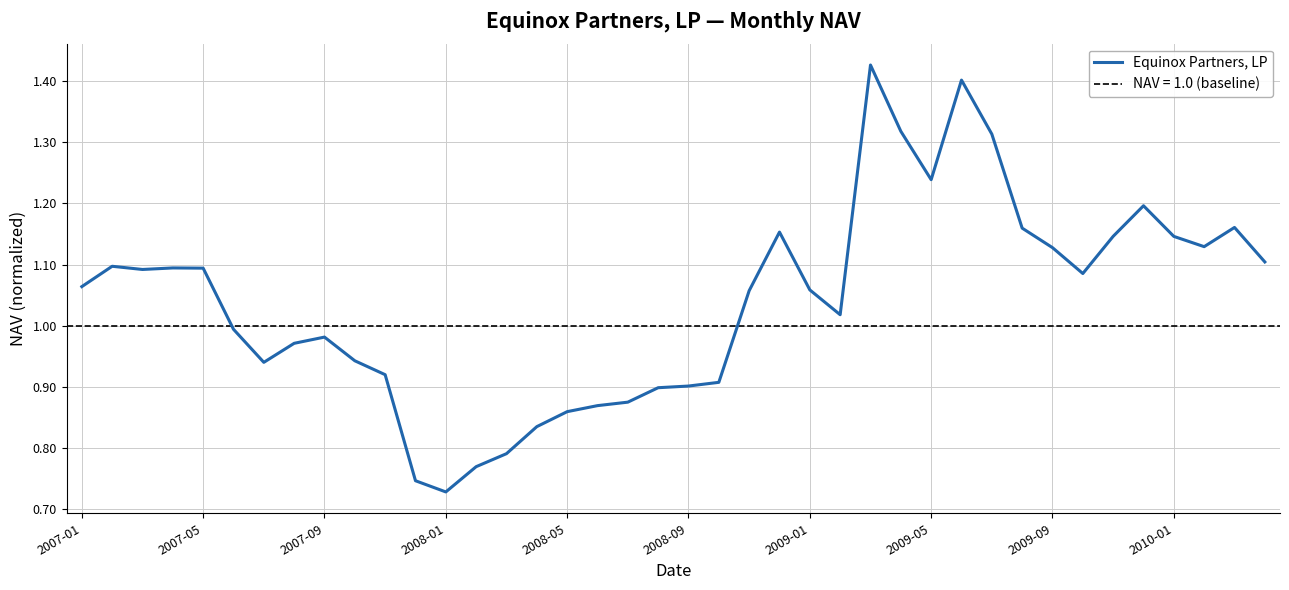

Which has a higher value, 39 or 35?

35